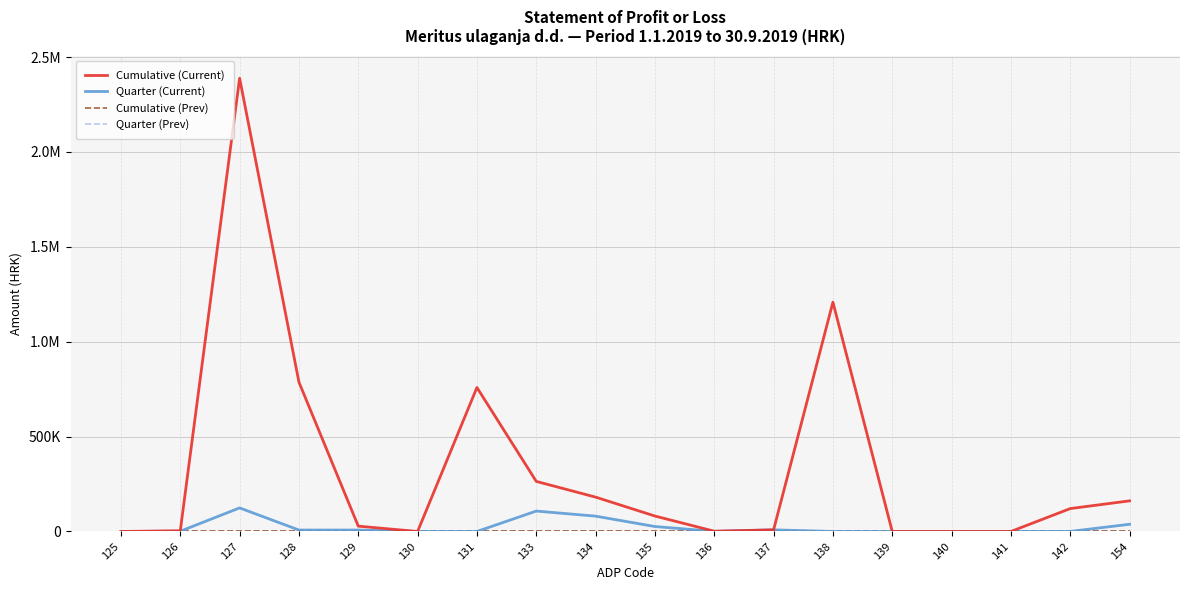

Reading right to left, list all the values displayed in this chart.

Cumulative (Current): 154=161365.6	142=120703.6	141=0.0	140=0.0	139=0.0	138=1208342.0	137=8637.0	136=1463.0	135=81372.0	134=181055.0	133=263890.0	131=758748.0	130=0.0	129=28073.0	128=786821.0	127=2388393.6	126=3706.0	125=0.0
Quarter (Current): 154=37978.0	142=351.0	141=0.0	140=0.0	139=0.0	138=0.0	137=8637.0	136=595.0	135=26154.0	134=80843.0	133=107592.0	131=0.0	130=0.0	129=7613.0	128=7613.0	127=124193.0	126=1385.0	125=0.0
Cumulative (Prev): 154=0.0	142=0.0	141=0.0	140=0.0	139=0.0	138=0.0	137=0.0	136=0.0	135=0.0	134=0.0	133=0.0	131=0.0	130=0.0	129=0.0	128=0.0	127=0.0	126=0.0	125=0.0
Quarter (Prev): 154=0.0	142=0.0	141=0.0	140=0.0	139=0.0	138=0.0	137=0.0	136=0.0	135=0.0	134=0.0	133=0.0	131=0.0	130=0.0	129=0.0	128=0.0	127=0.0	126=0.0	125=0.0